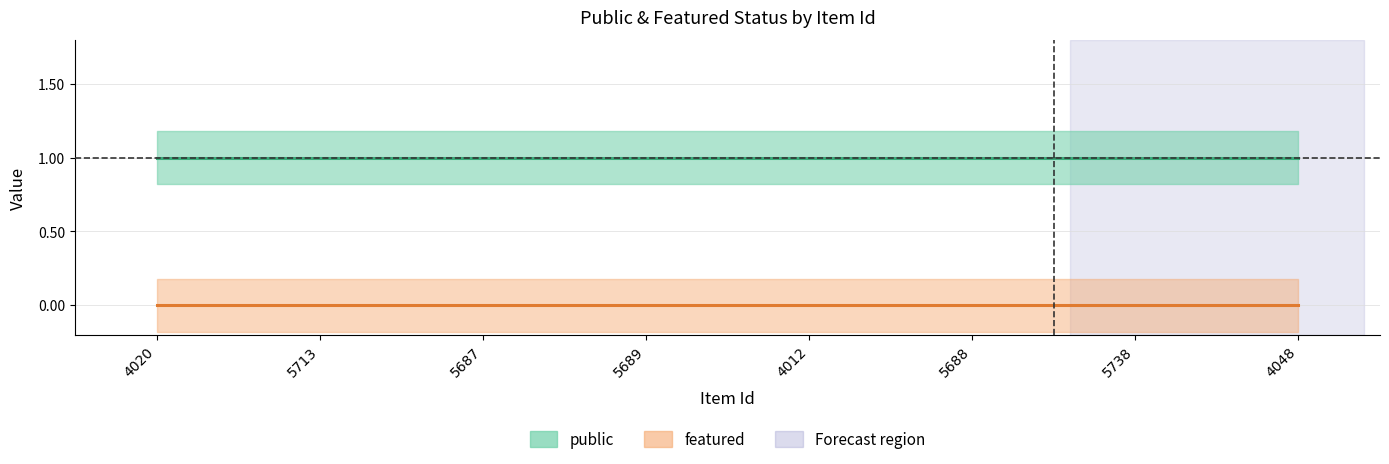

Count the number of categories in the chart.

8